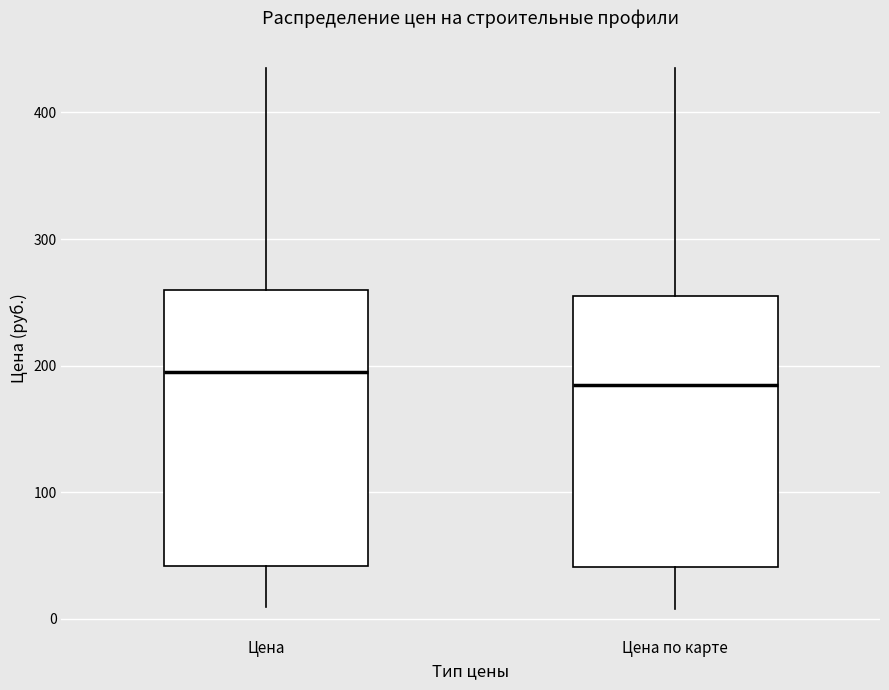

Where does the lower whisker of the box for Цена по карте end on the y-axis? The values are not printed on the chart, so give them approximately, as read against the axis.

10